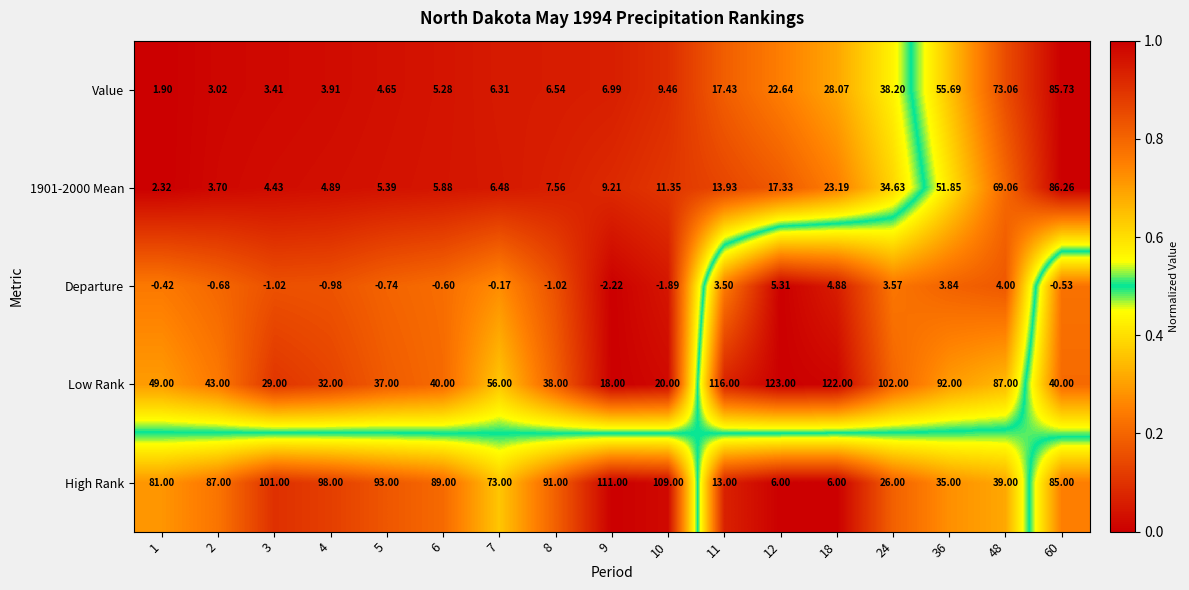

What is the total value across all series at 24?

204.4